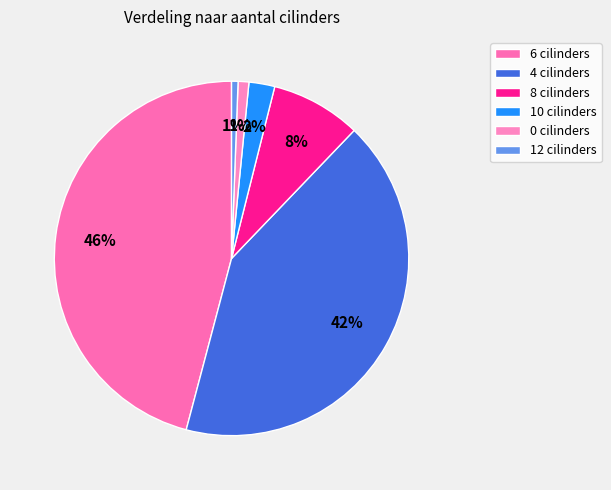

To the nearest percent, what portion does 6 cilinders represent?

46%